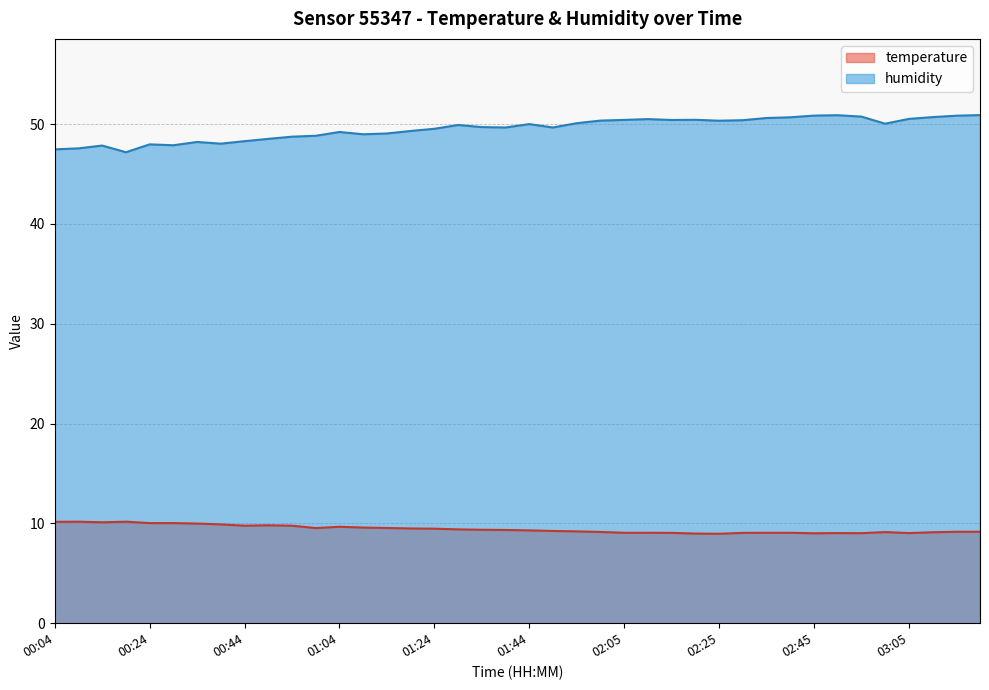

Is it true that temperature equals 2.5 at 03:20?

False